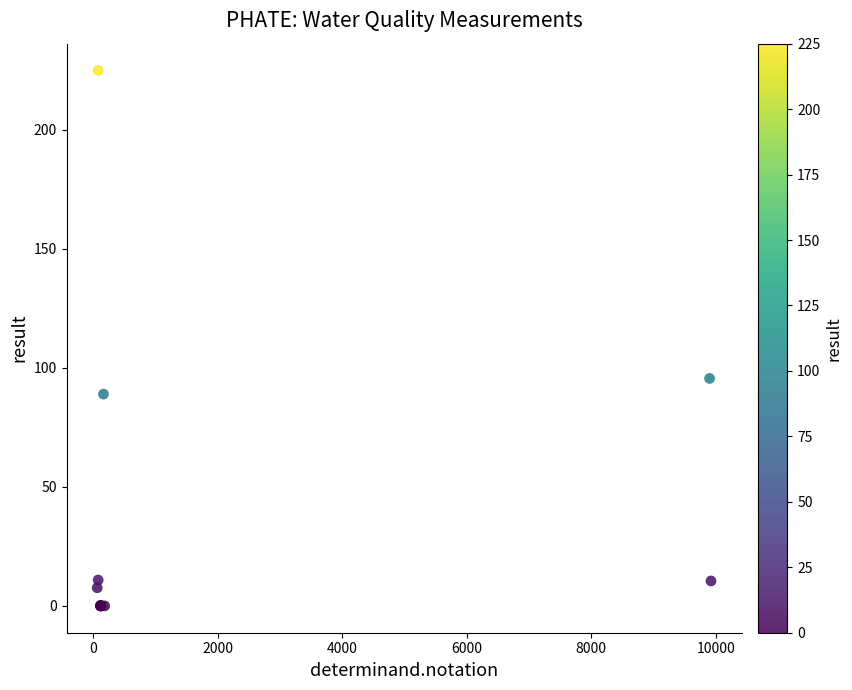

What Y value in the scatter plot is closest to 112?

95.6